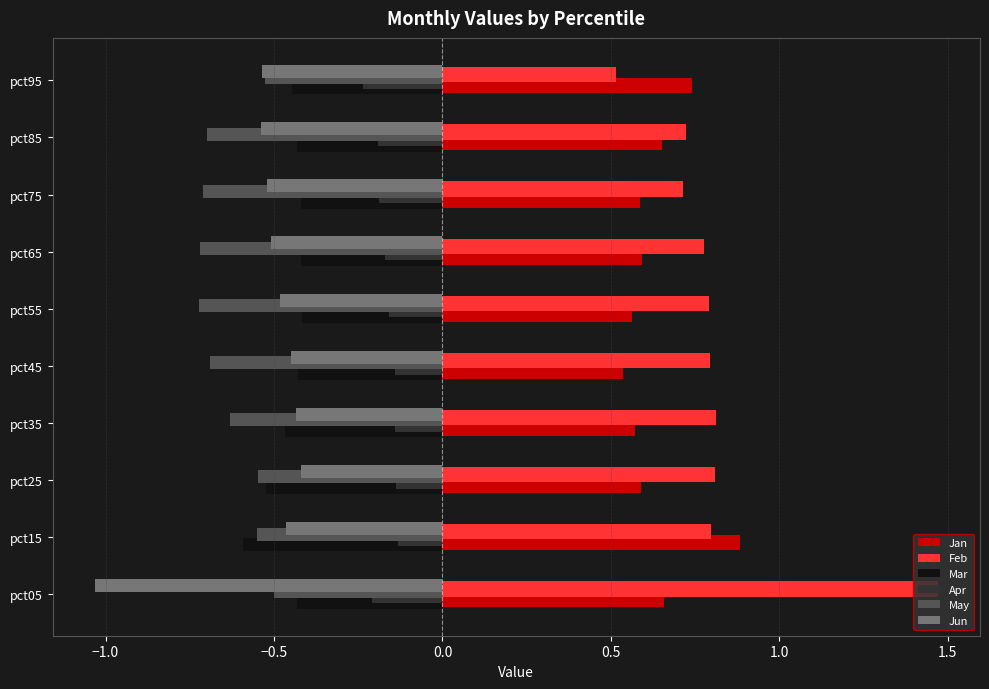

Which series changed the most between pct05 and pct95?

Feb